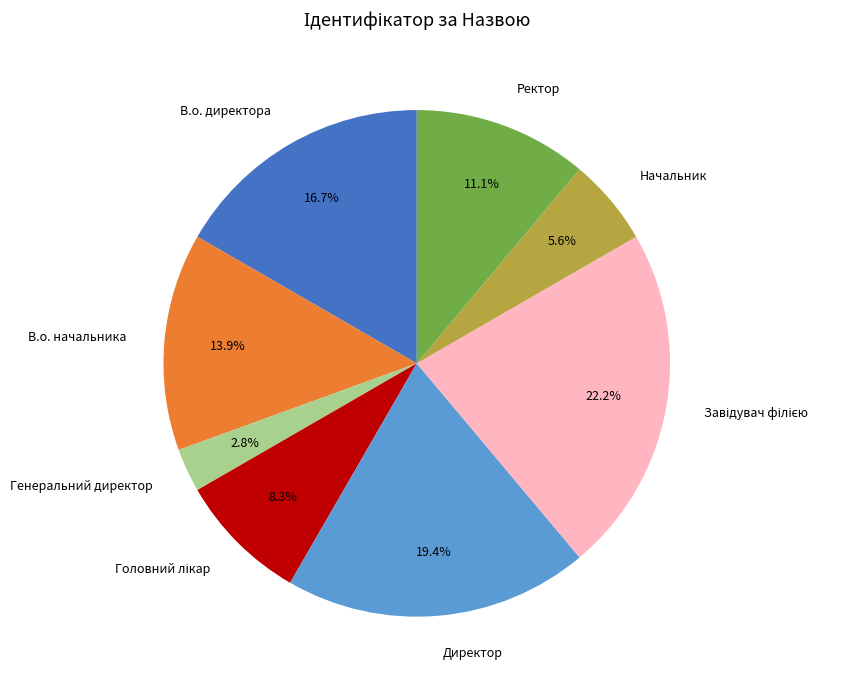

Which category has the smallest portion of the pie?

Генеральний директор